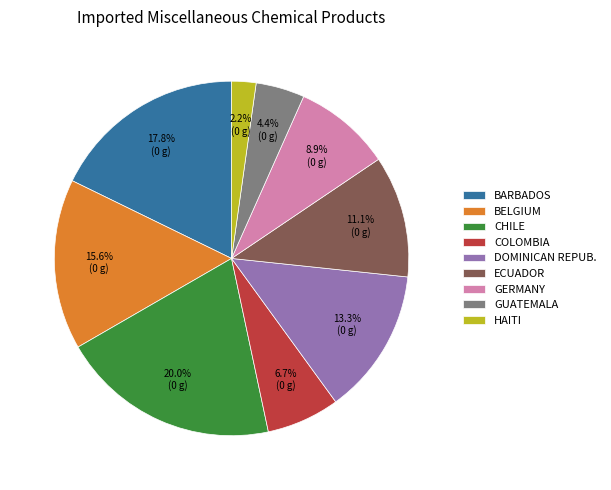

Which slice is the smallest?

HAITI